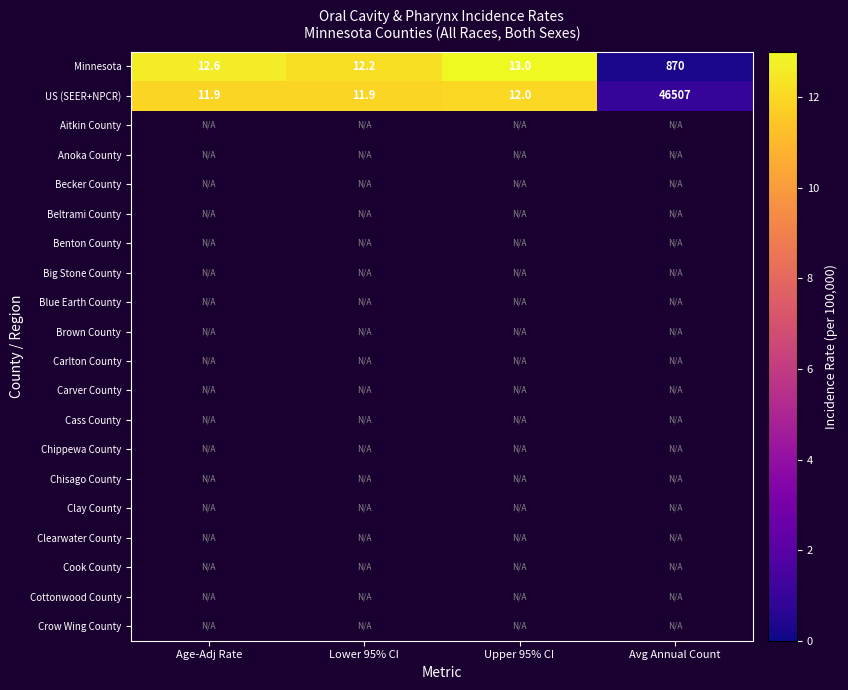

At which label does Minnesota reach its peak?

Avg Annual Count